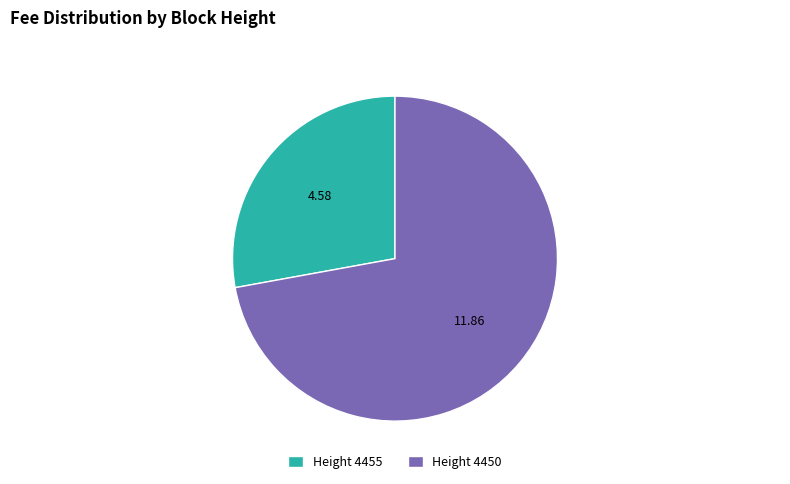

Does any single category account for the majority?

Yes